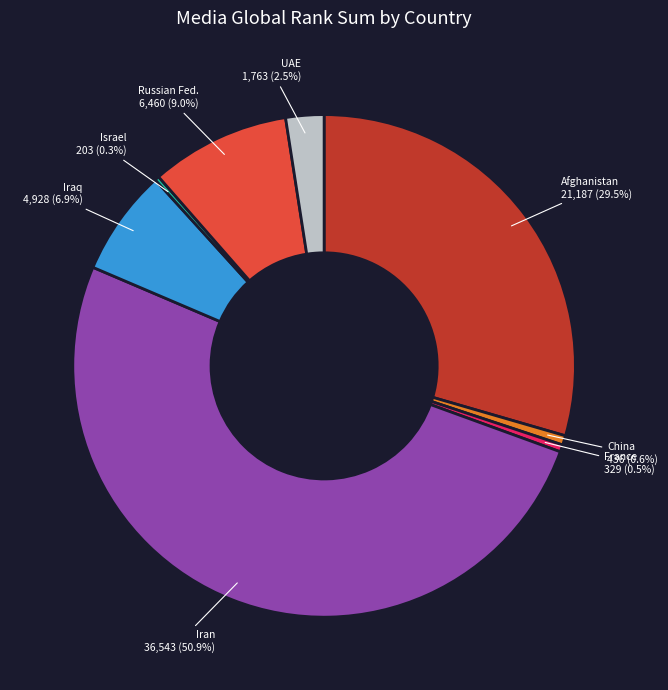

To the nearest percent, what is the combined percentage of China and Iraq?

7%